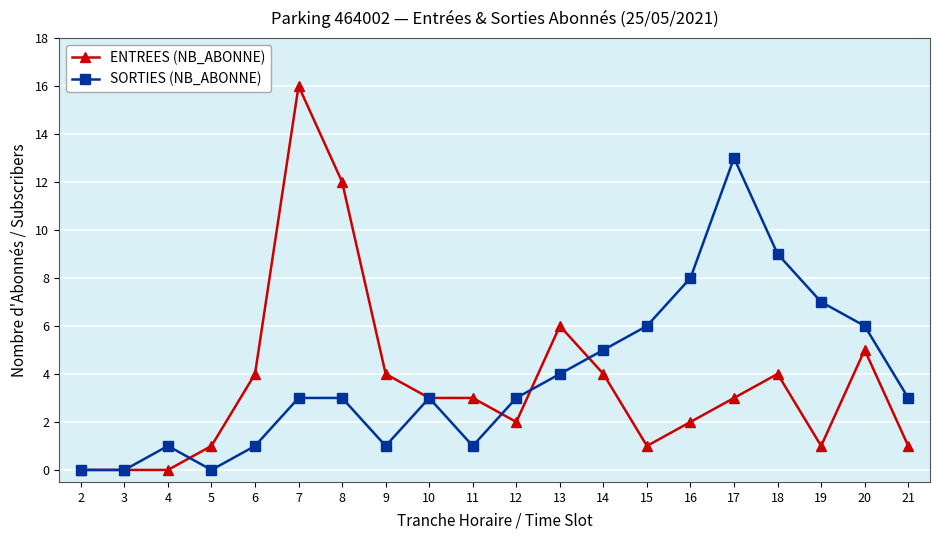

What is the maximum value for SORTIES (NB_ABONNE)?

13